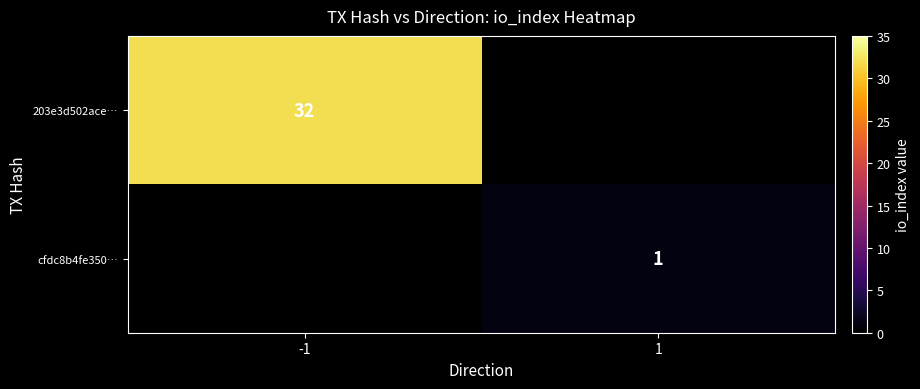

Is it true that cfdc8b4fe350… equals 1 at 1?

True